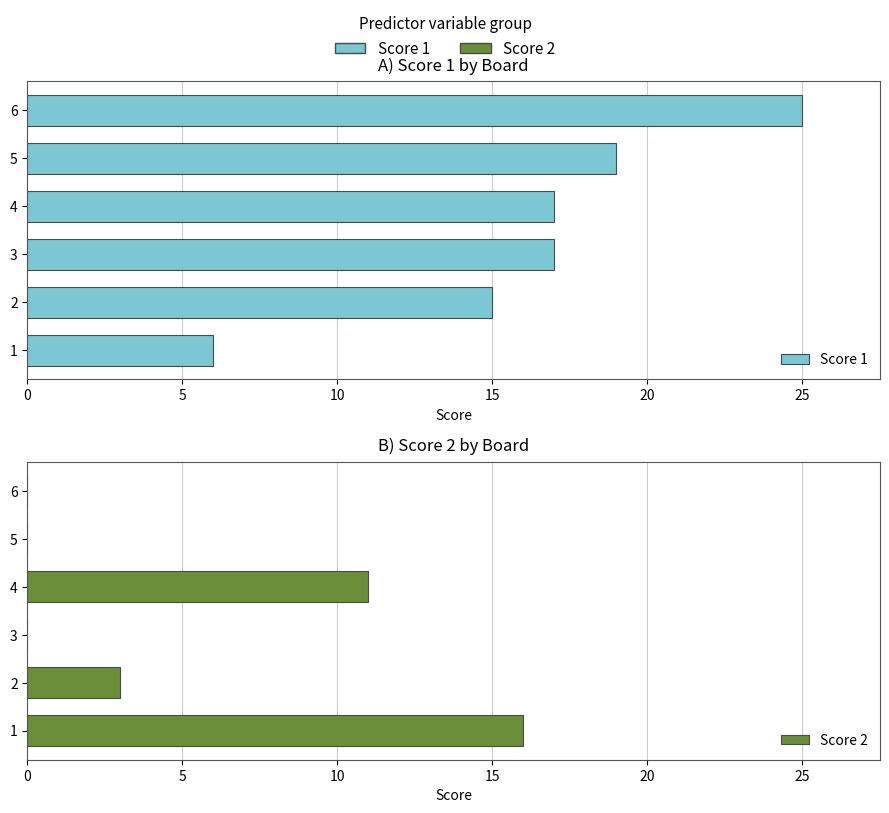

What is the difference between the maximum and second lowest values in the Score 1 series?

10